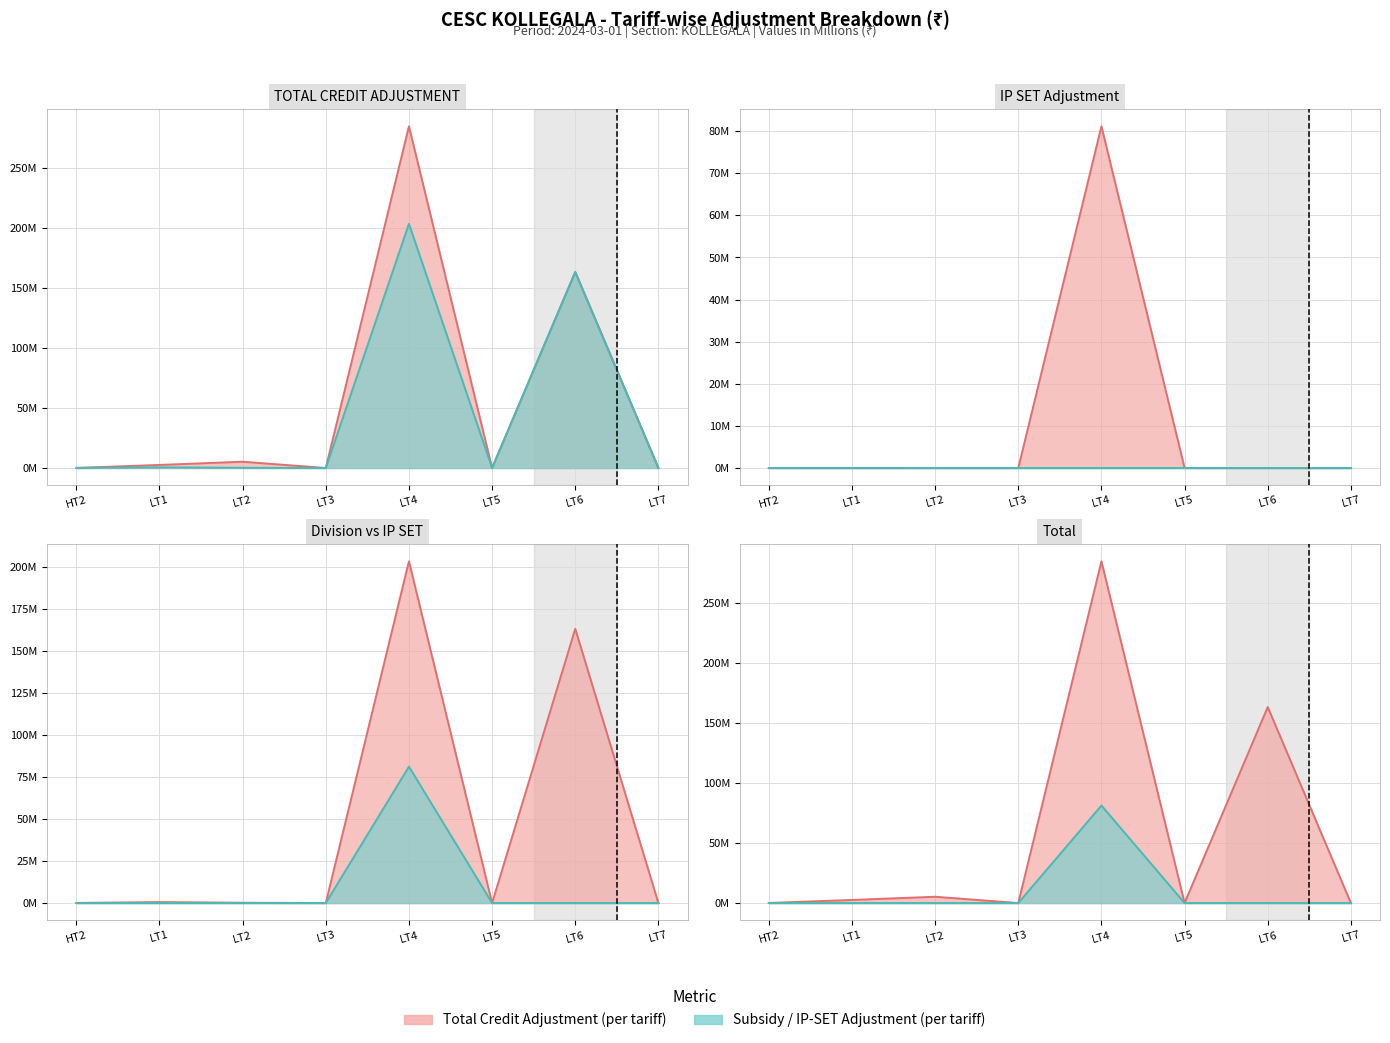

True or false: FL ADJUSTMENT and TOTAL CREDIT ADJUSTMENT cross at least once.

False